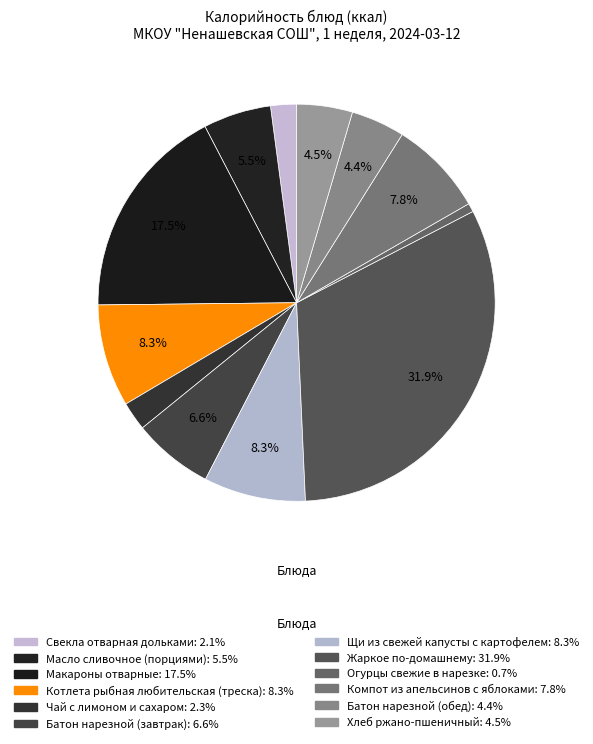

Which slice is the largest?

Жаркое по-домашнему